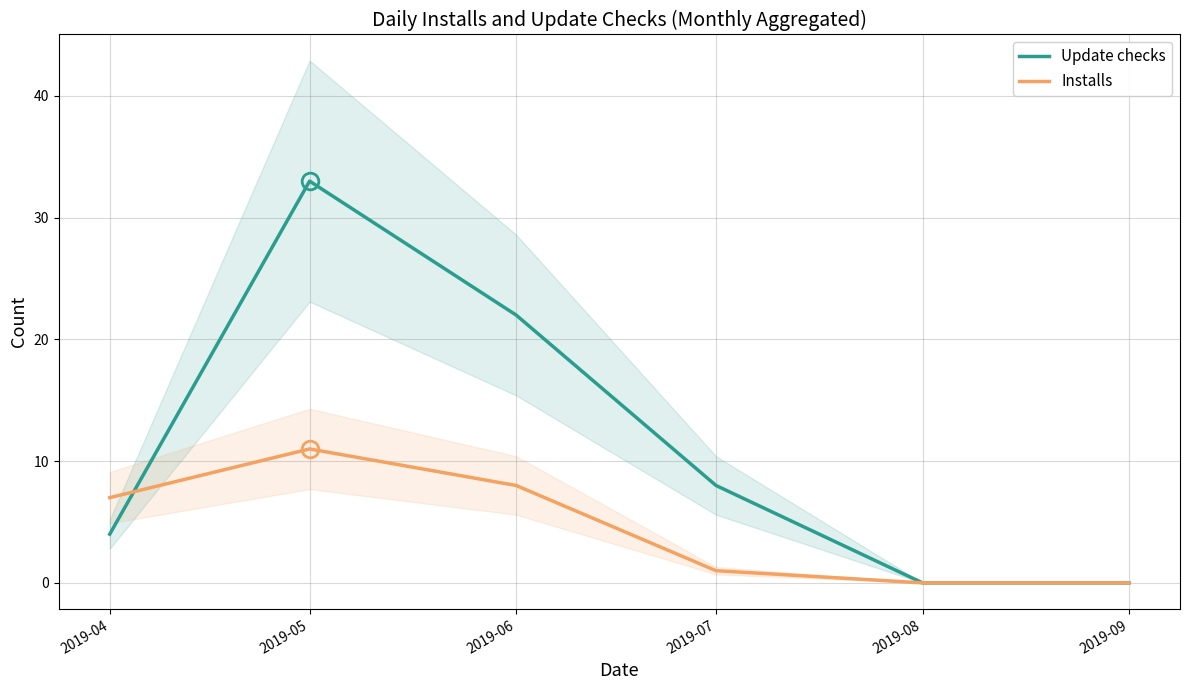

The value of Update checks at 2019-09 is 0. True or false?

True